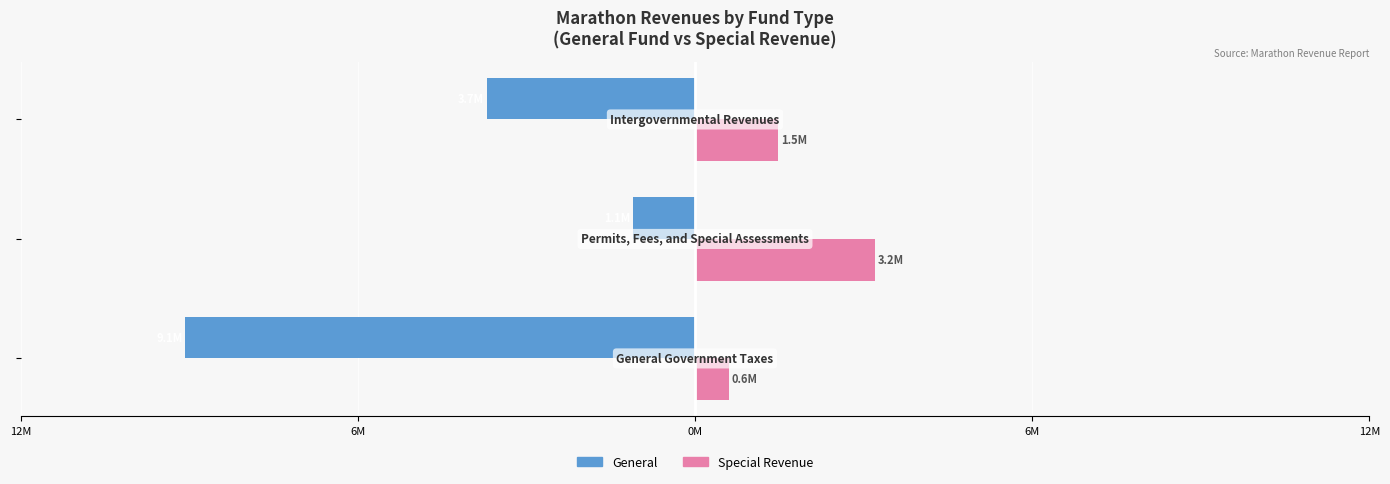

What are all the series names shown in the legend?

General, Special Revenue